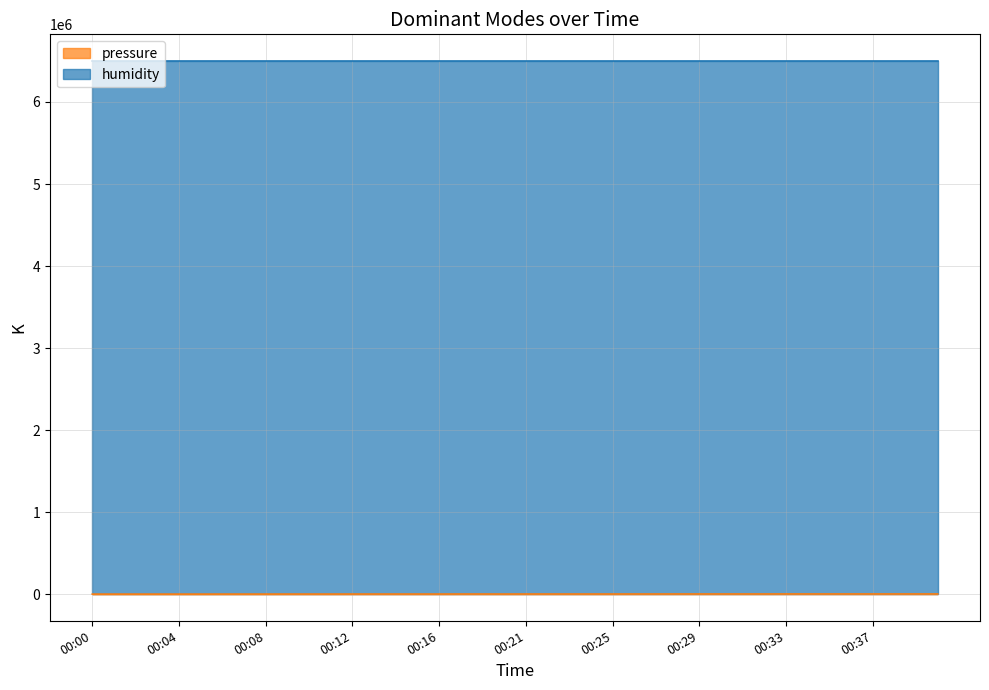

What is the smallest value displayed?

-944.5